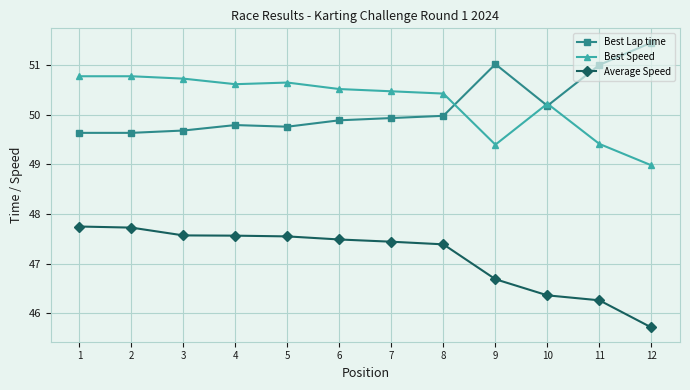

What is the difference between the maximum and minimum values in the Best Speed series?

1.8